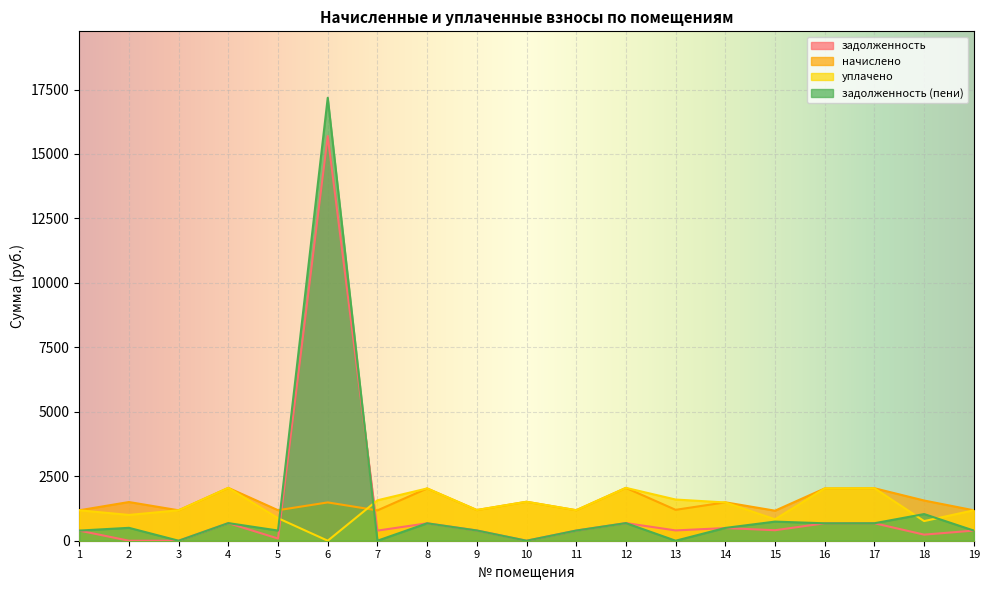

List the series in order of their peak value, lowest first.

начислено, уплачено, задолженность, задолженность (пени)